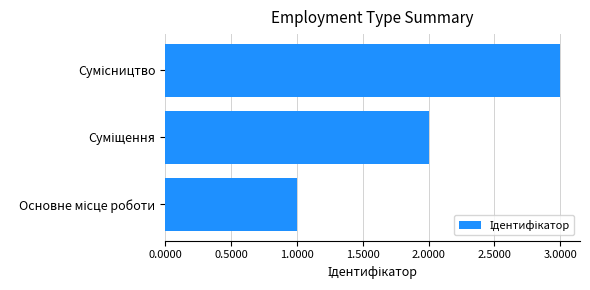

What is the greatest value displayed?

3